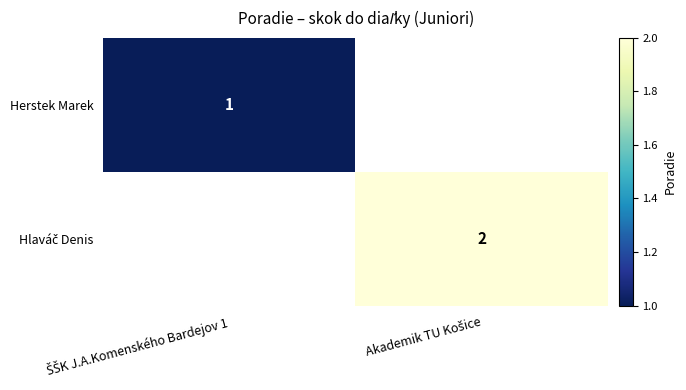

Is it true that Hlaváč Denis equals 3.6 at Akademik TU Košice?

False